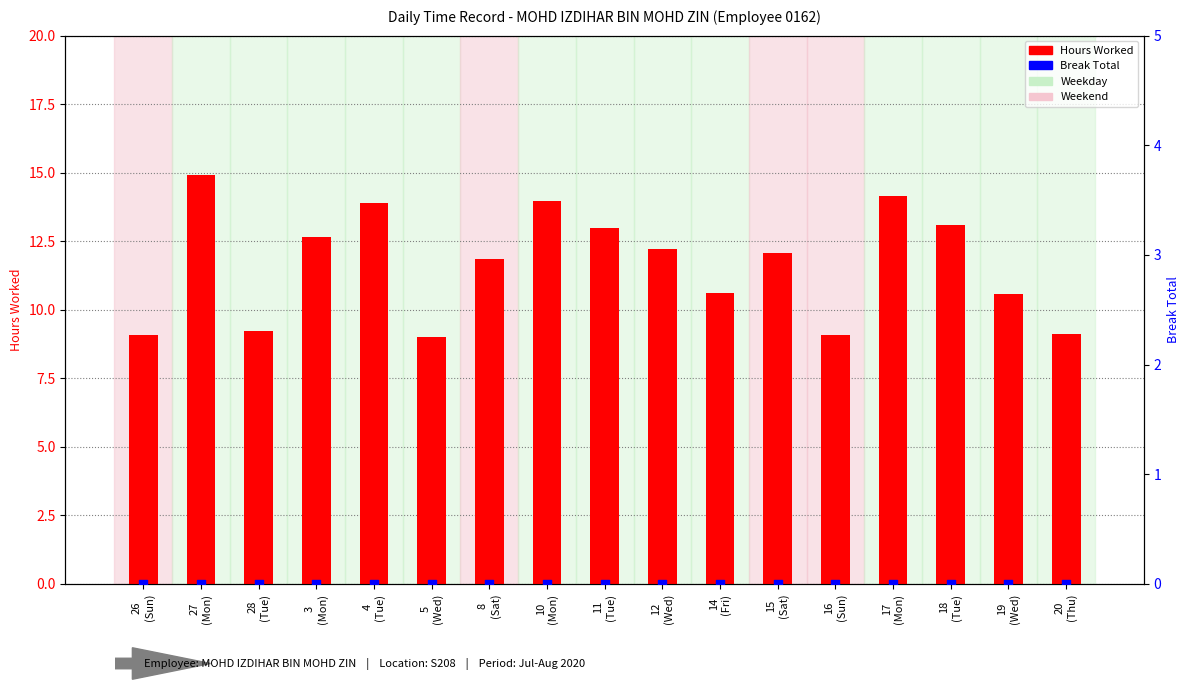

Which series has the largest total across all categories?

Hours Worked